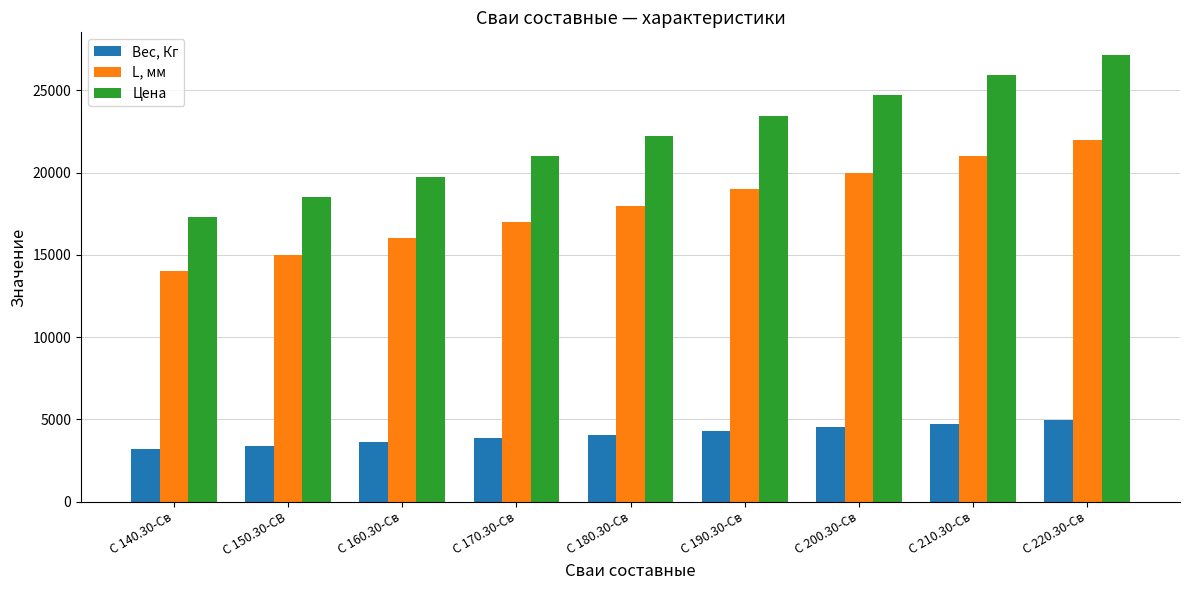

How many bars are there in total?

27